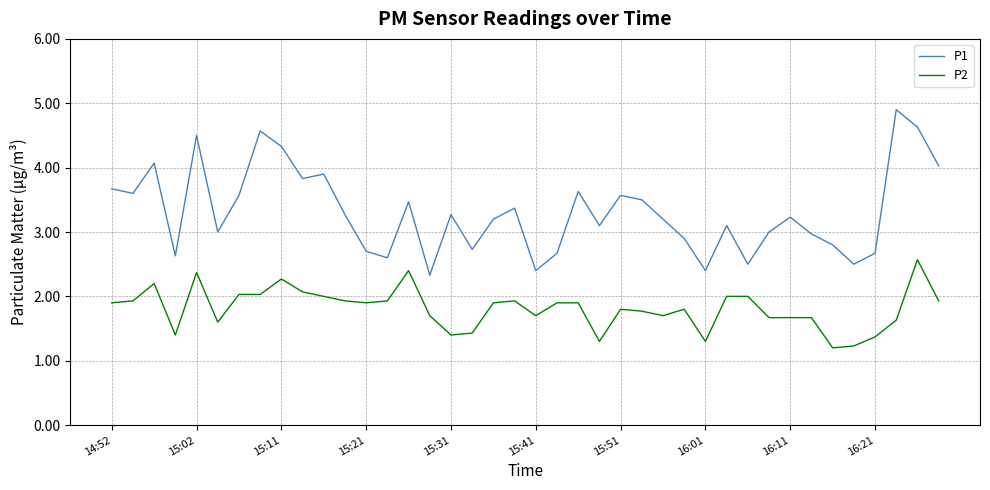

At how many categories does at least one series exceed 1?

40